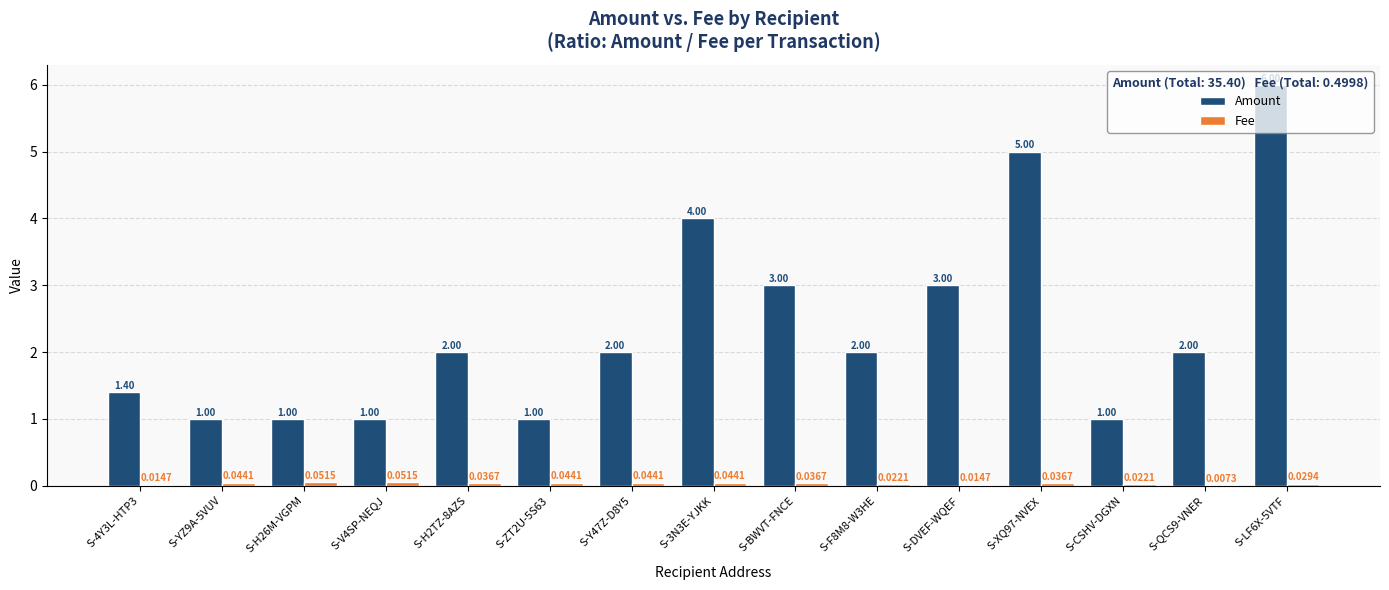

Which series has the largest total across all categories?

Amount